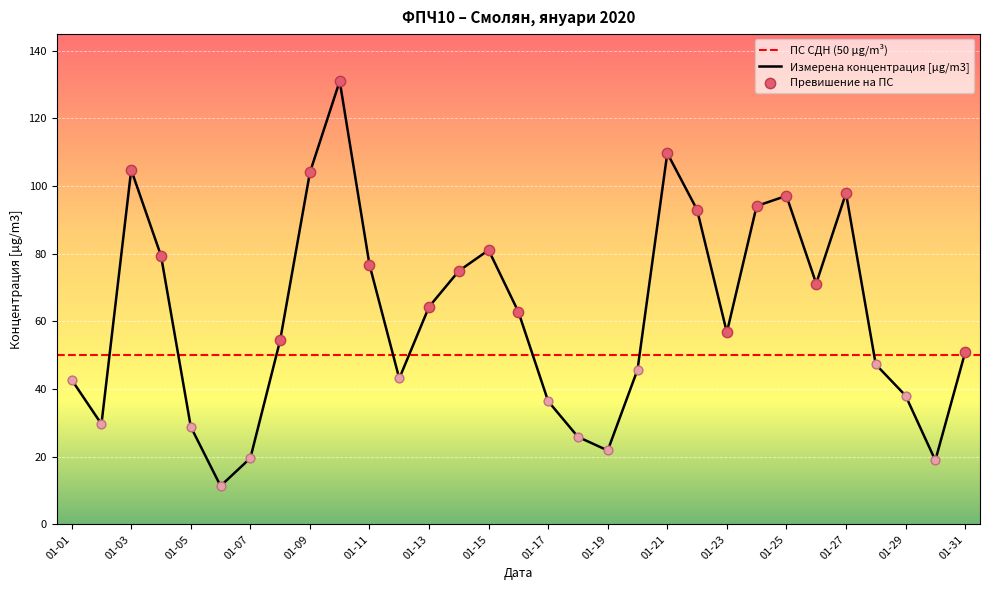

The value of Измерена концентрация [µg/m3] at 01-15 is 39.2. True or false?

False